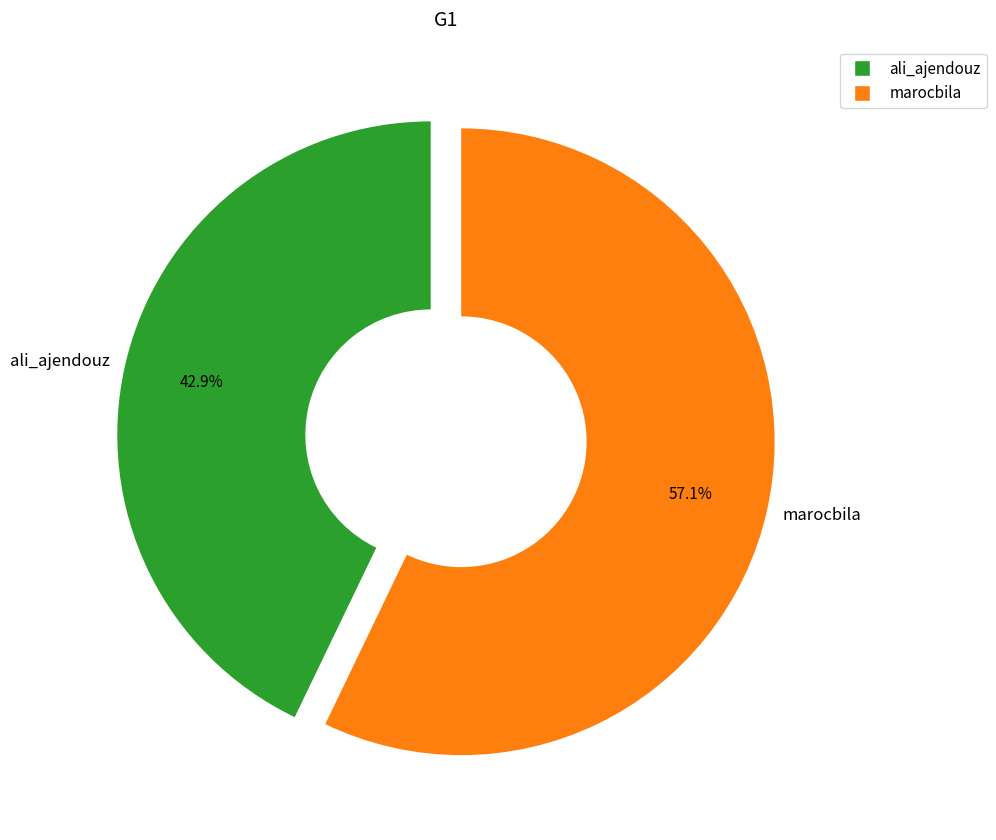

Is it true that ali_ajendouz is 31% of the pie?

False